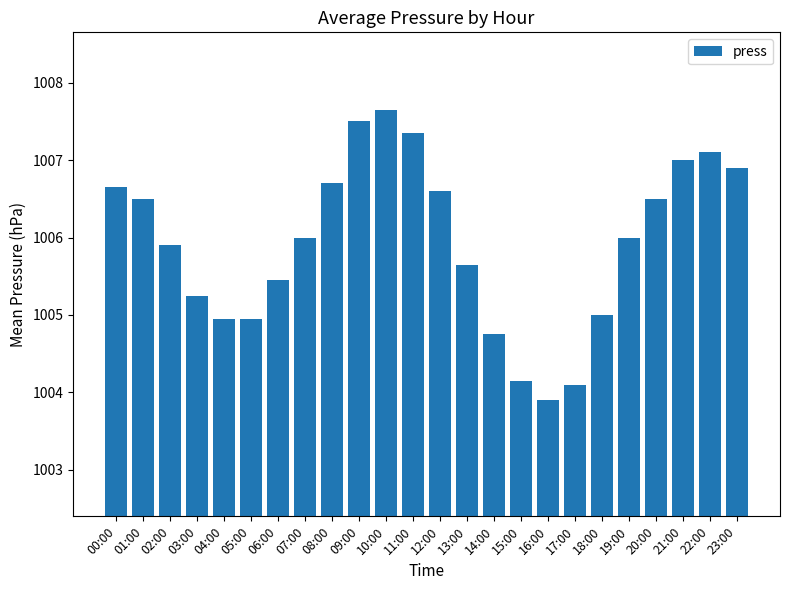

Which label corresponds to the largest value in the chart?

10:00